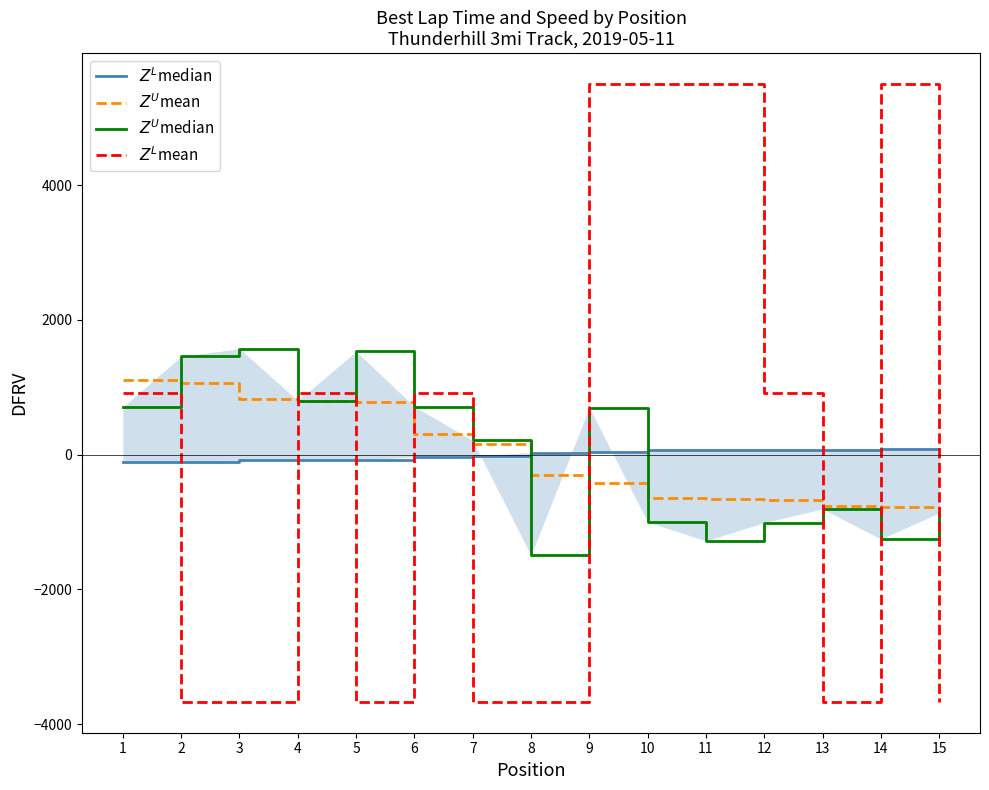

How many data points in $Z^U$mean are above -307?

7